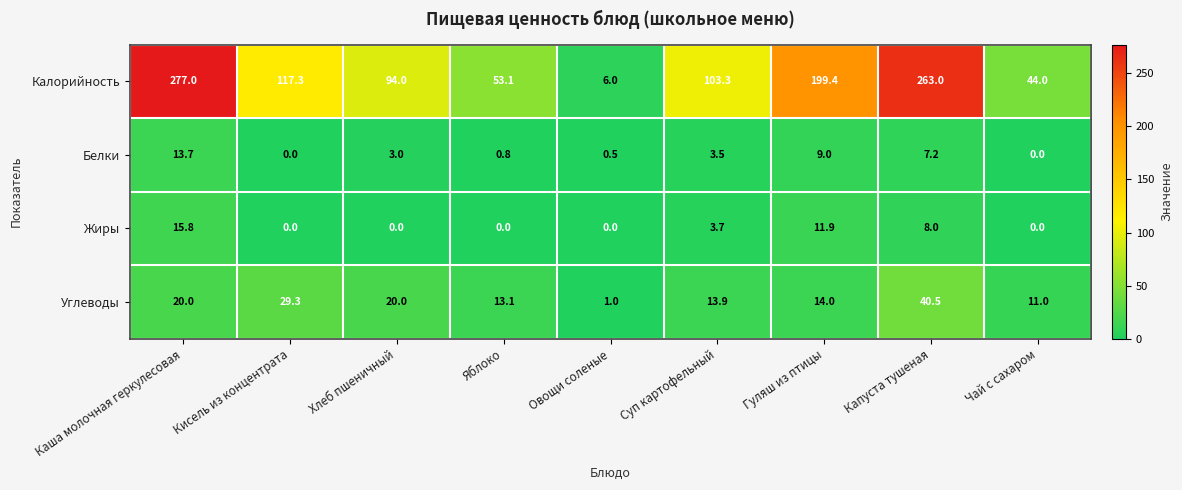

Rank the series at Каша молочная геркулесовая from highest to lowest value.

Калорийность, Углеводы, Жиры, Белки